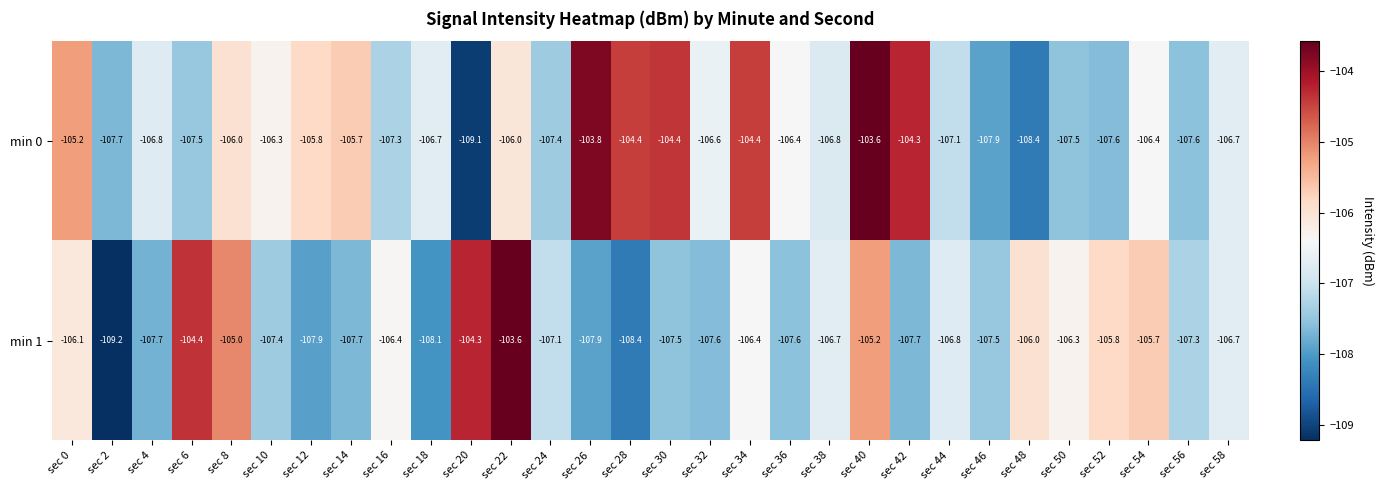

At which label does min 1 first exceed -106?

sec 6